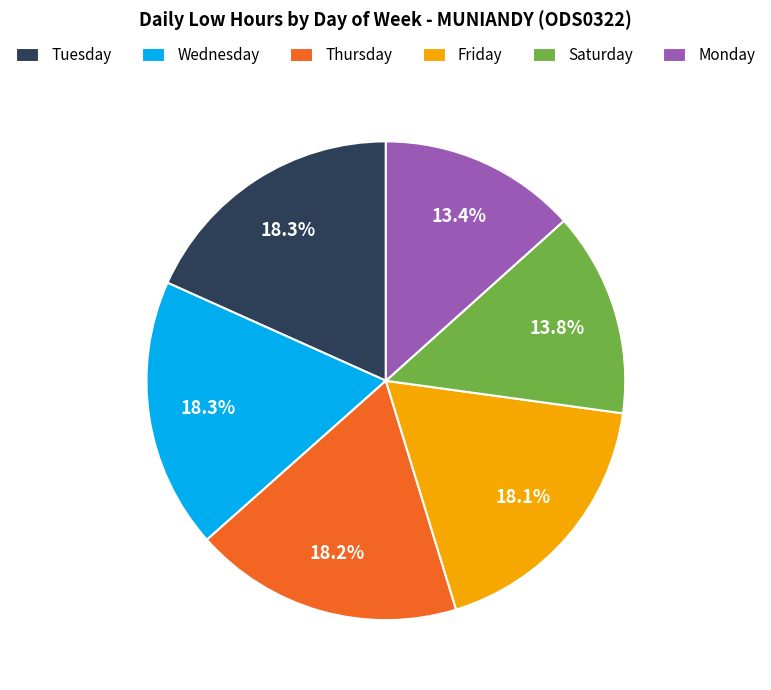

Do Saturday and Wednesday together represent more than half of the pie?

No